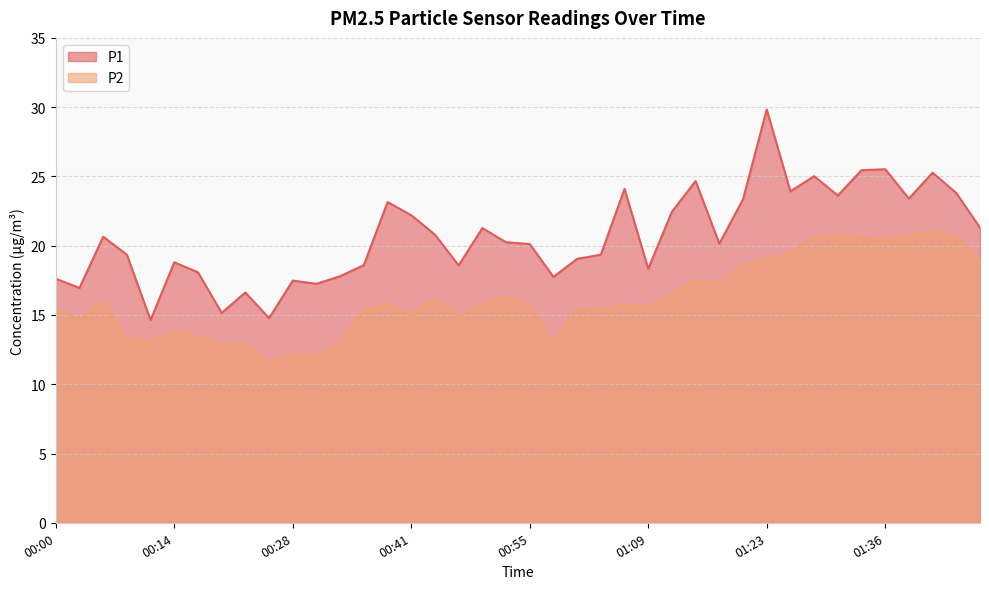

The value of P1 at 01:09 is 31.3. True or false?

False